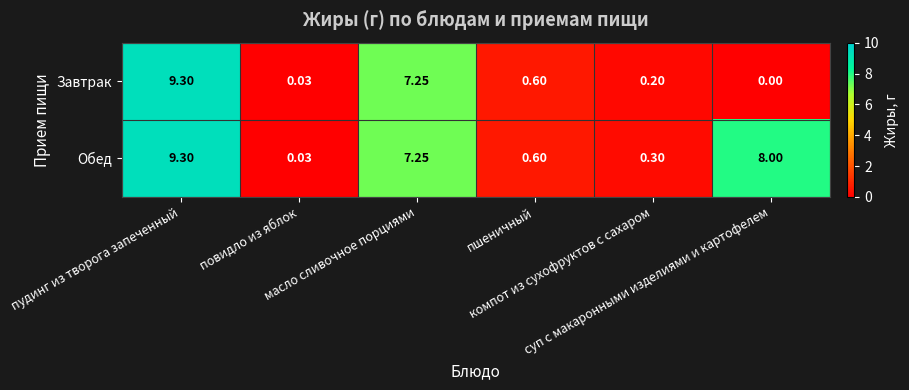

Which category has the lowest value across all series?

суп с макаронными изделиями и картофелем